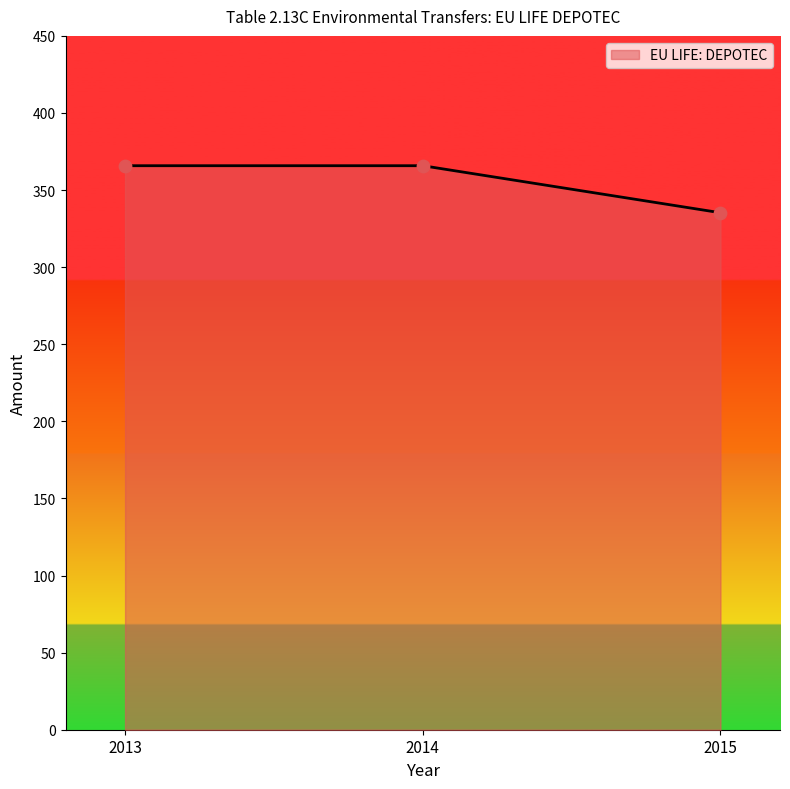

Approximately how many times larger is the value at 2014 compared to 2015?

1.1